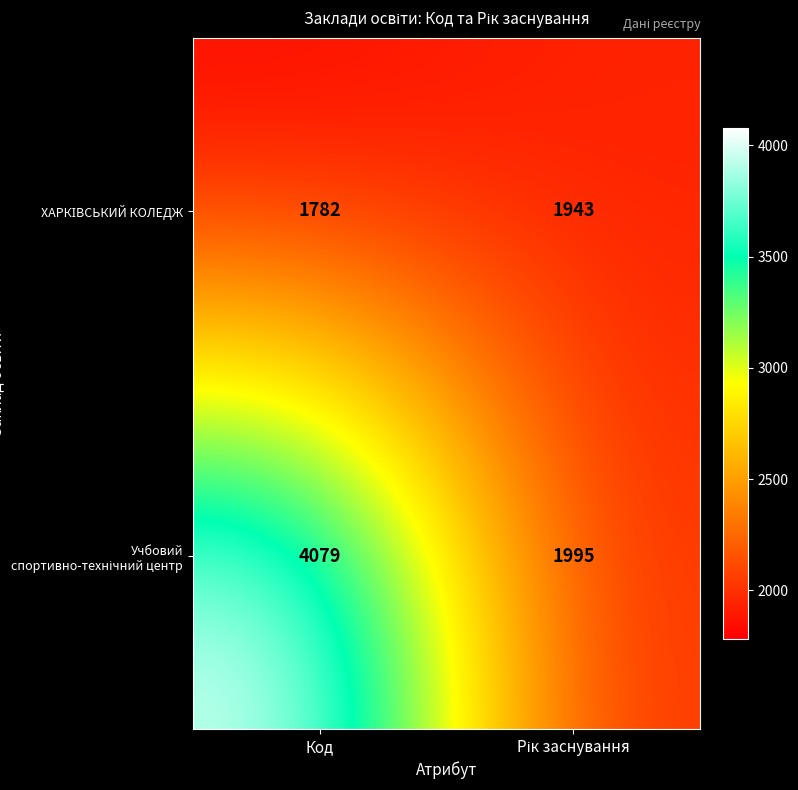

At which category is the sum across all series the highest?

Код